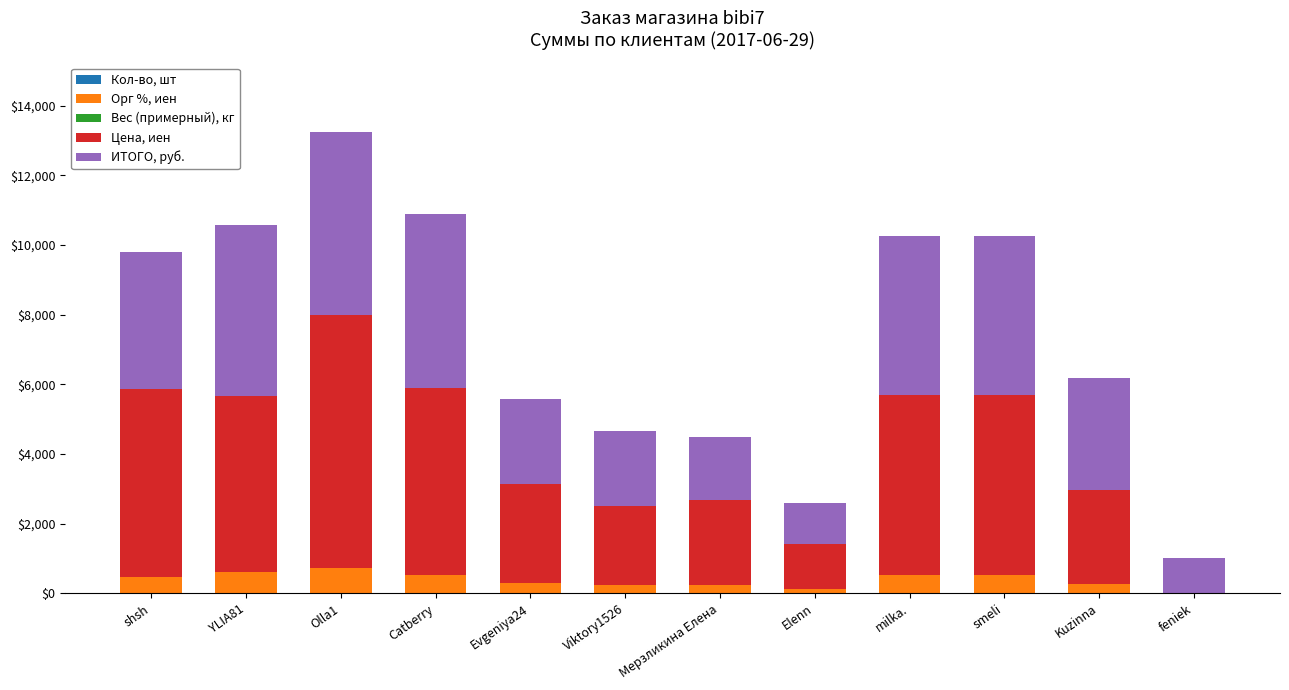

Are the bars horizontal?

No